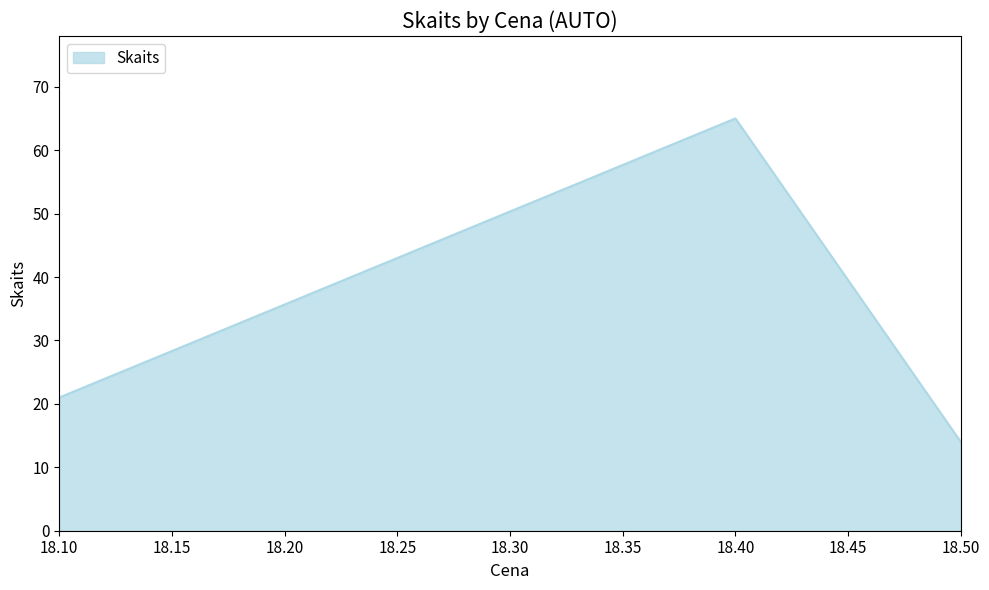

Where is the data nearest to the value 39?

18.10